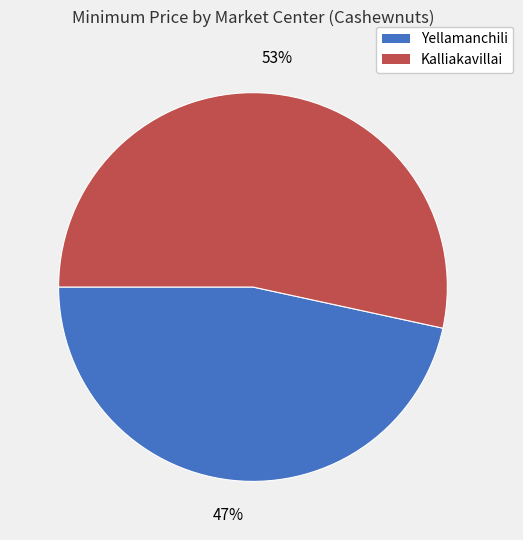

What is the largest slice in the pie chart?

Kalliakavillai